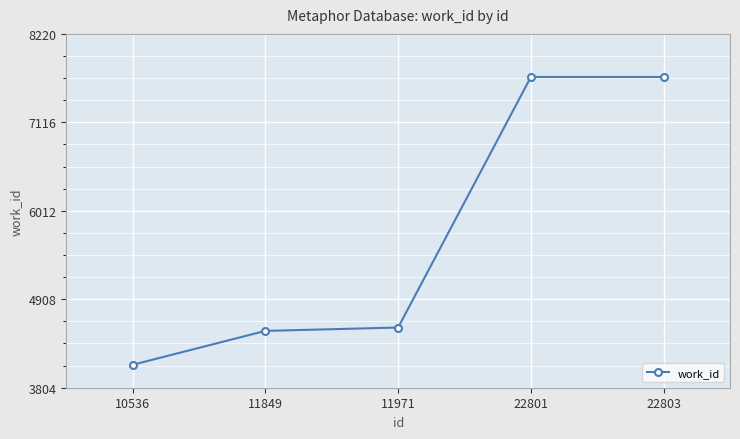

Is it true that the value at 22803 is 10939?

False